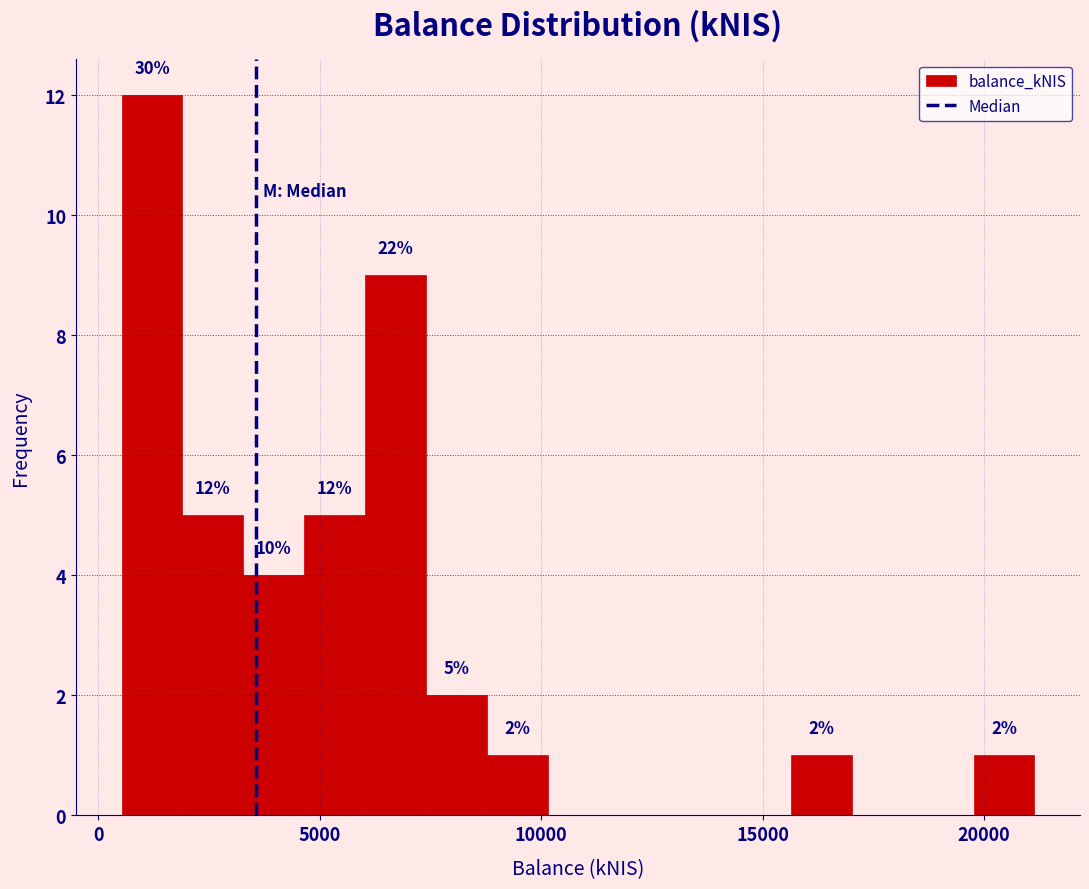

Around what value on the x-axis is the tallest bar? Give the approximate position of its centre, as read against the axis.

1000